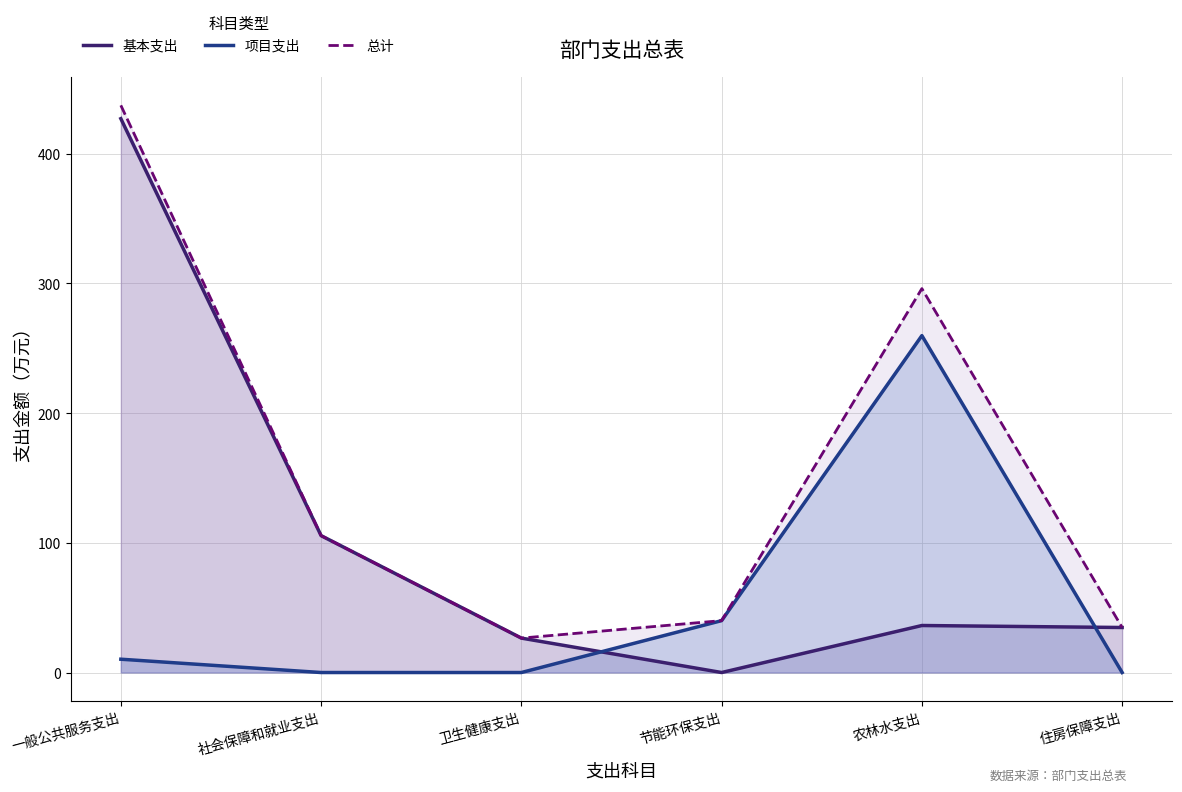

What are all the series names shown in the legend?

基本支出, 项目支出, 总计